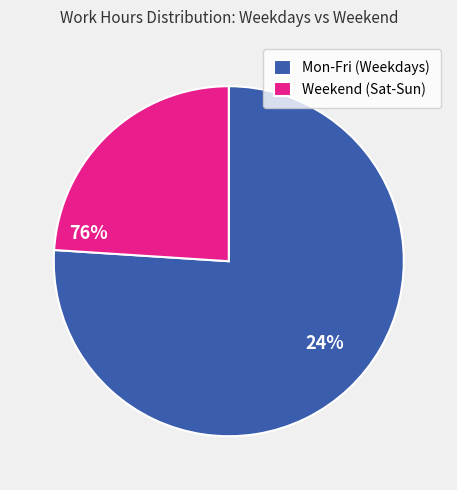

Is the sum of Weekend (Sat-Sun) and Mon-Fri (Weekdays) greater than half?

Yes